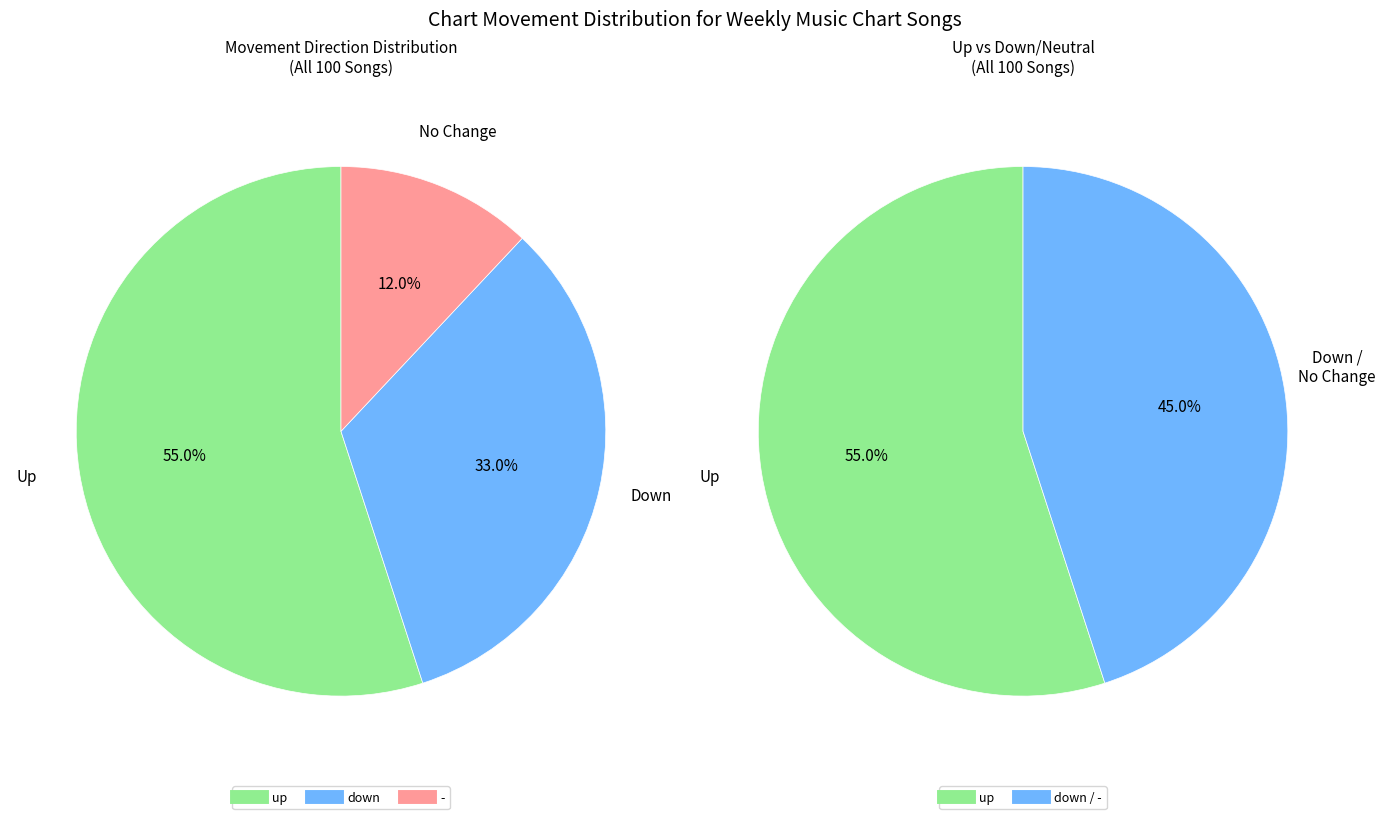

Do - and down together represent more than half of the pie?

No